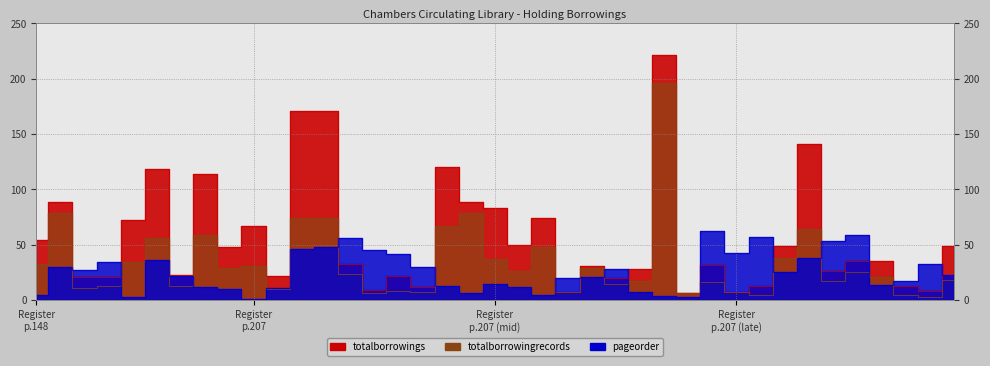

The value of pageorder at Three years in Canada is 12. True or false?

False